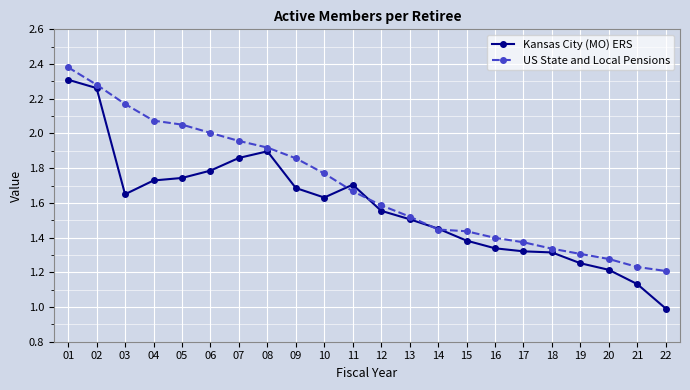

How many lines are shown in the chart?

2